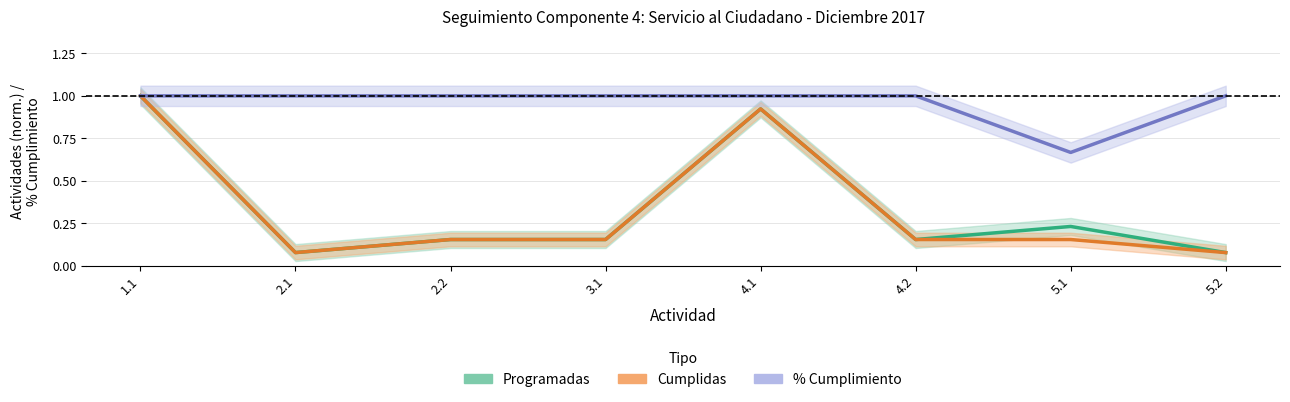

True or false: % Cumplimiento has more than 1 points higher than both neighbors.

False